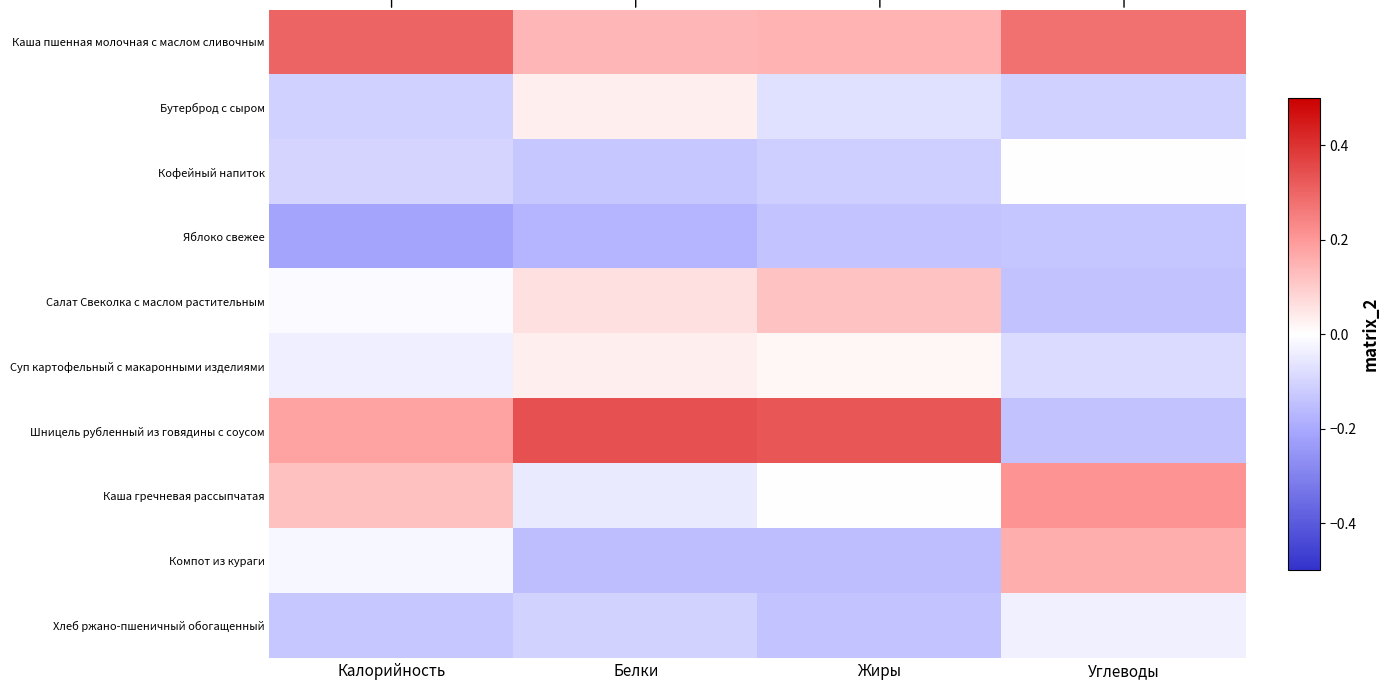

Reading left to right, what are all the values shown in this chart?

Каша пшенная молочная с маслом сливочным: Калорийность=0.3	Белки=0.1	Жиры=0.1	Углеводы=0.3
Бутерброд с сыром: Калорийность=-0.1	Белки=0.0	Жиры=-0.1	Углеводы=-0.1
Кофейный напиток: Калорийность=-0.1	Белки=-0.1	Жиры=-0.1	Углеводы=-0.0
Яблоко свежее: Калорийность=-0.2	Белки=-0.2	Жиры=-0.1	Углеводы=-0.1
Салат Свеколка с маслом растительным: Калорийность=-0.0	Белки=0.1	Жиры=0.1	Углеводы=-0.1
Суп картофельный с макаронными изделиями: Калорийность=-0.0	Белки=0.0	Жиры=0.0	Углеводы=-0.1
Шницель рубленный из говядины с соусом: Калорийность=0.2	Белки=0.3	Жиры=0.3	Углеводы=-0.1
Каша гречневая рассыпчатая: Калорийность=0.1	Белки=-0.1	Жиры=0.0	Углеводы=0.2
Компот из кураги: Калорийность=-0.0	Белки=-0.2	Жиры=-0.2	Углеводы=0.2
Хлеб ржано-пшеничный обогащенный: Калорийность=-0.1	Белки=-0.1	Жиры=-0.1	Углеводы=-0.0